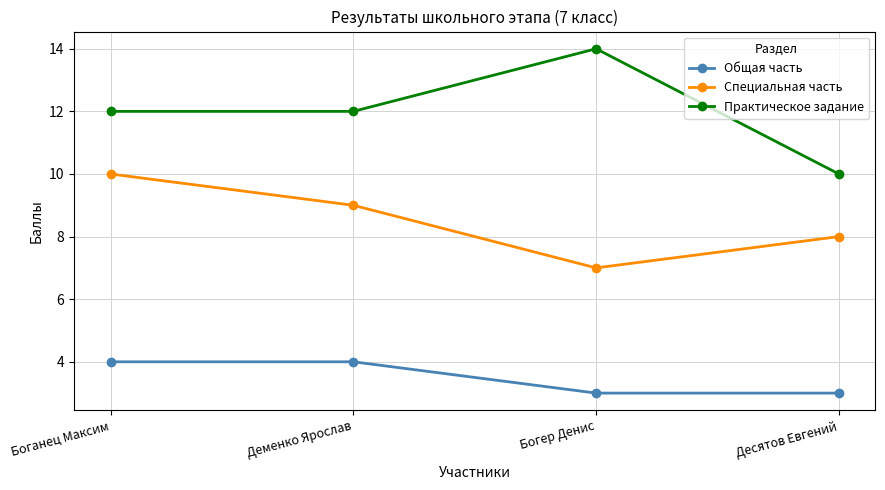

What are all the series names shown in the legend?

Общая часть, Специальная часть, Практическое задание